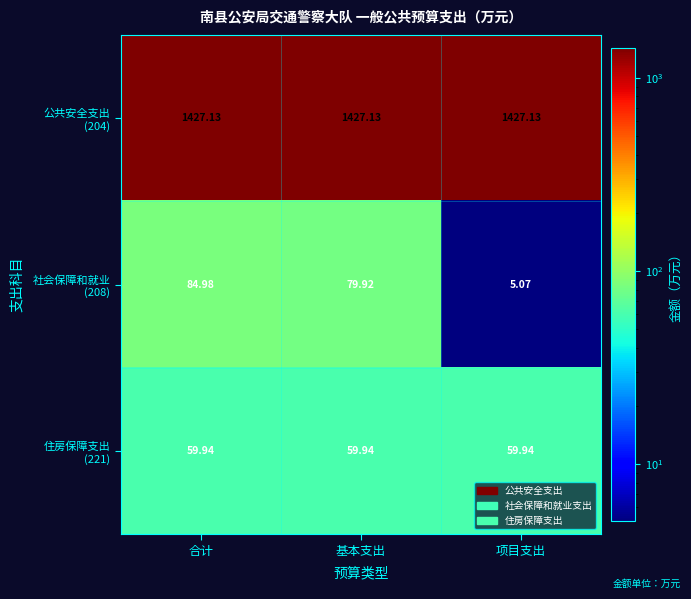

At which category is the sum across all series the highest?

合计